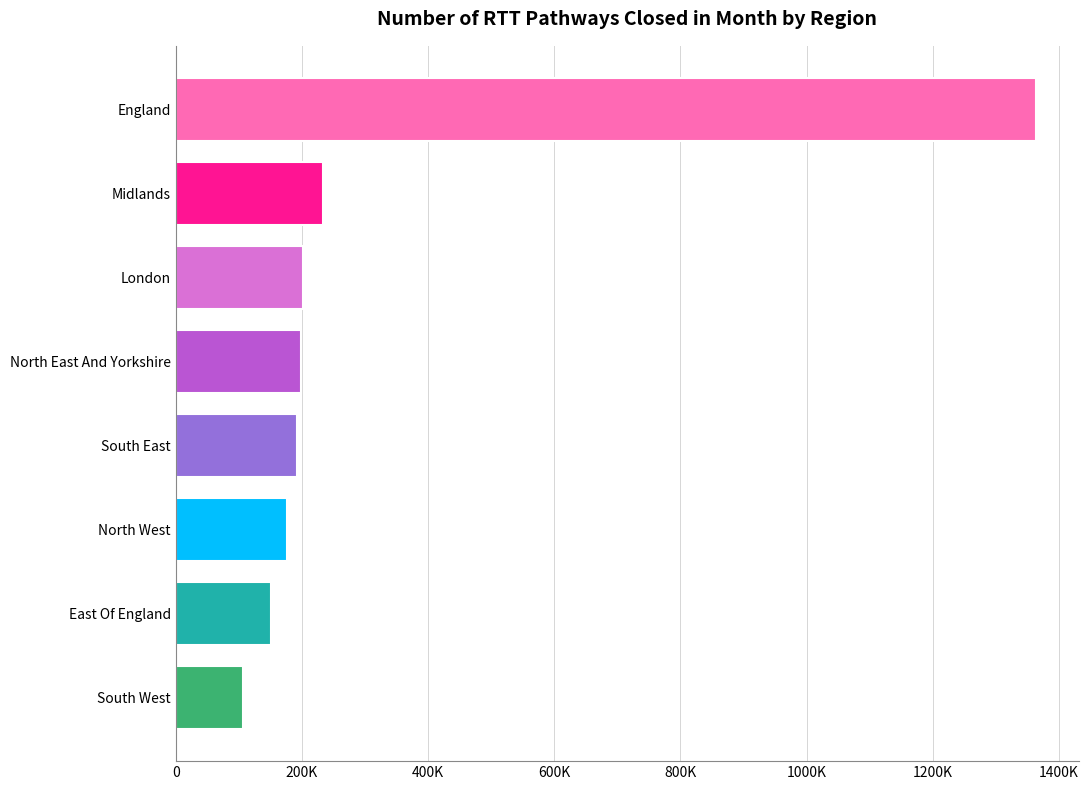

What is the difference between the maximum and minimum values?

1256634.7